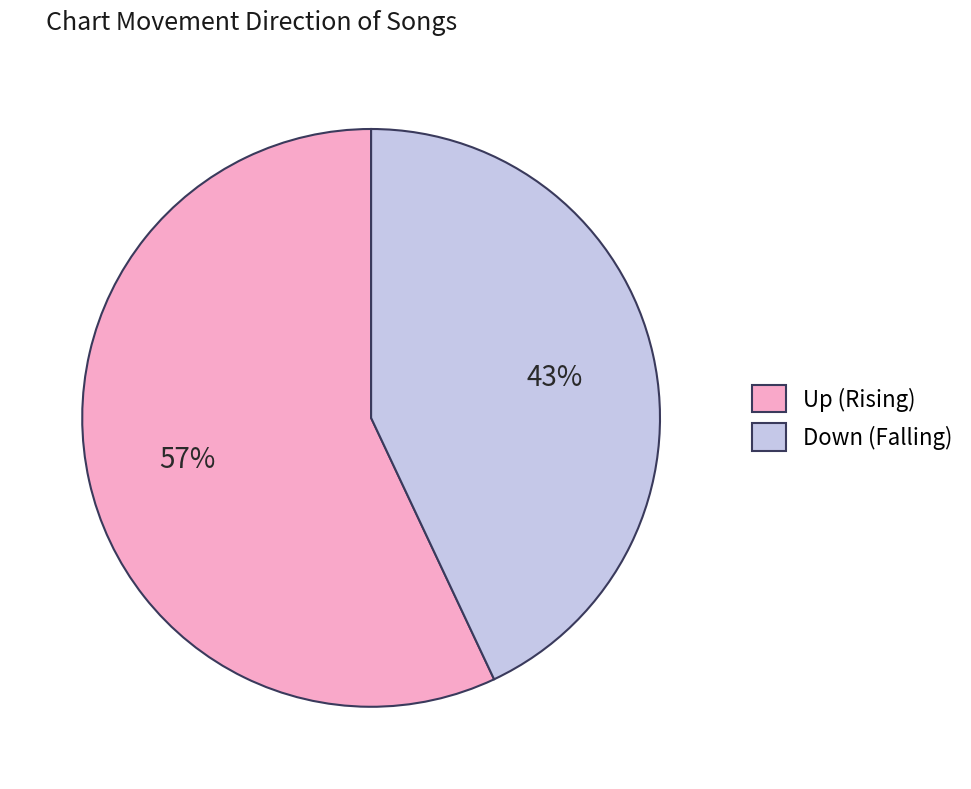

What is the ratio of the value at Down (Falling) to the value at Up (Rising)?

0.8